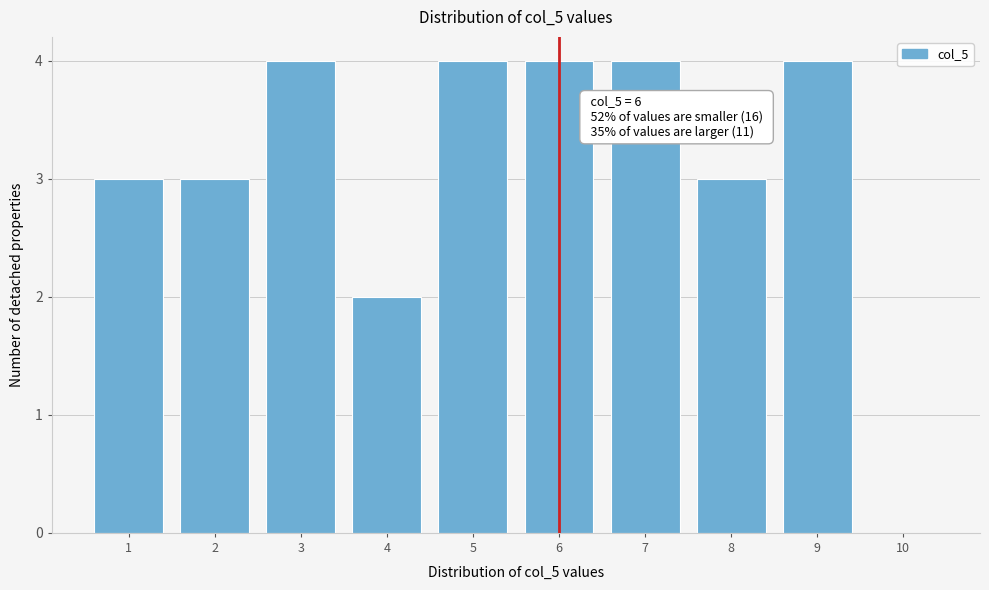

Reading left to right, extract all data points from this chart.

1=3	2=3	3=4	4=2	5=4	6=4	7=4	8=3	9=4	10=0